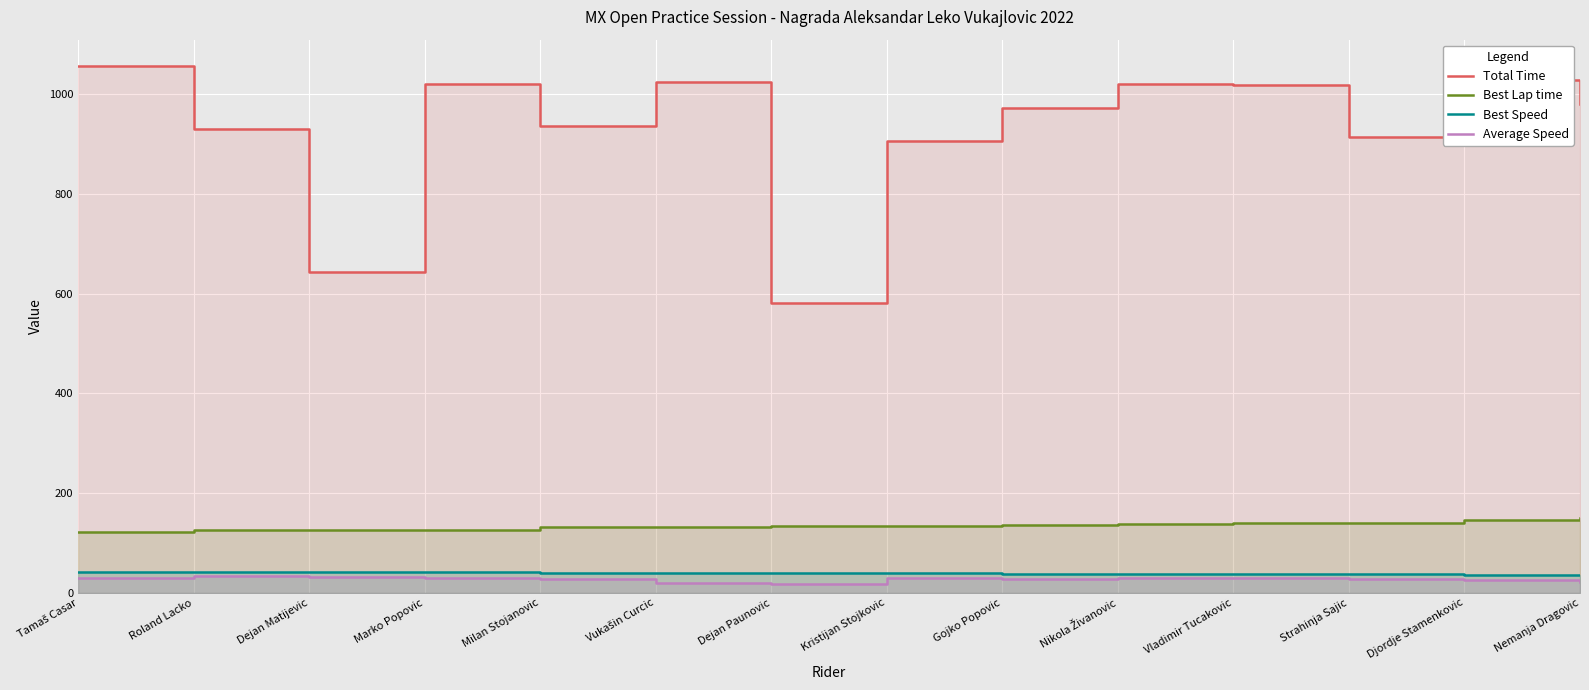

At Milan Stojanovic, list the series in order from smallest to largest.

Average Speed, Best Speed, Best Lap time, Total Time